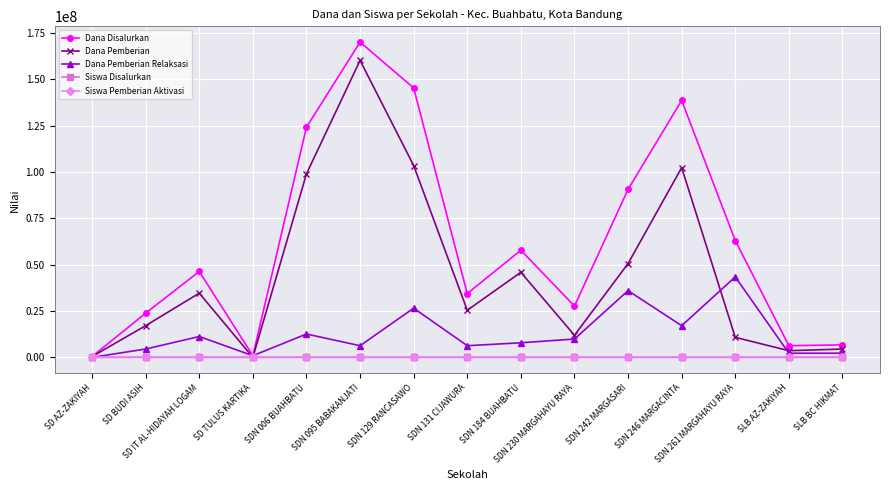

What position from the right is SDN 261 MARGAHAYU RAYA?

3